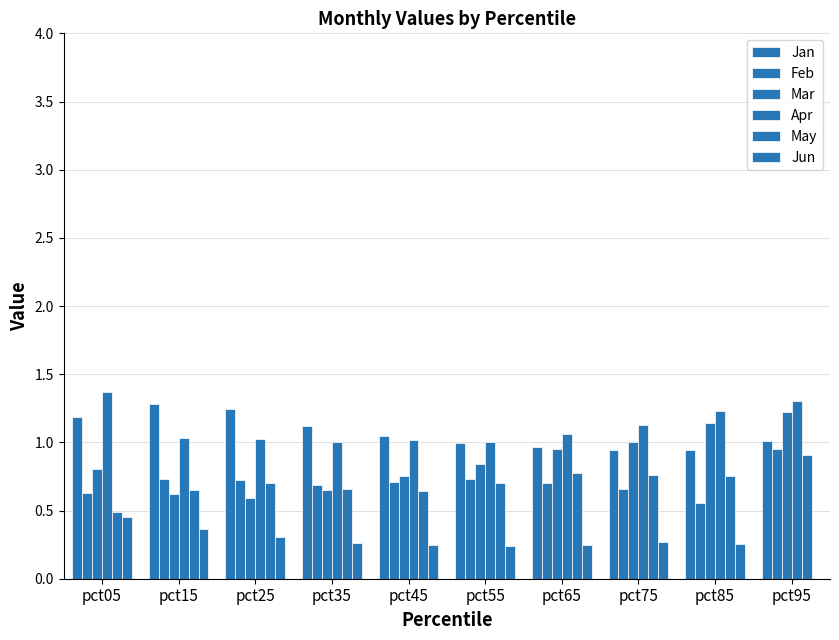

Count the number of categories in the chart.

10